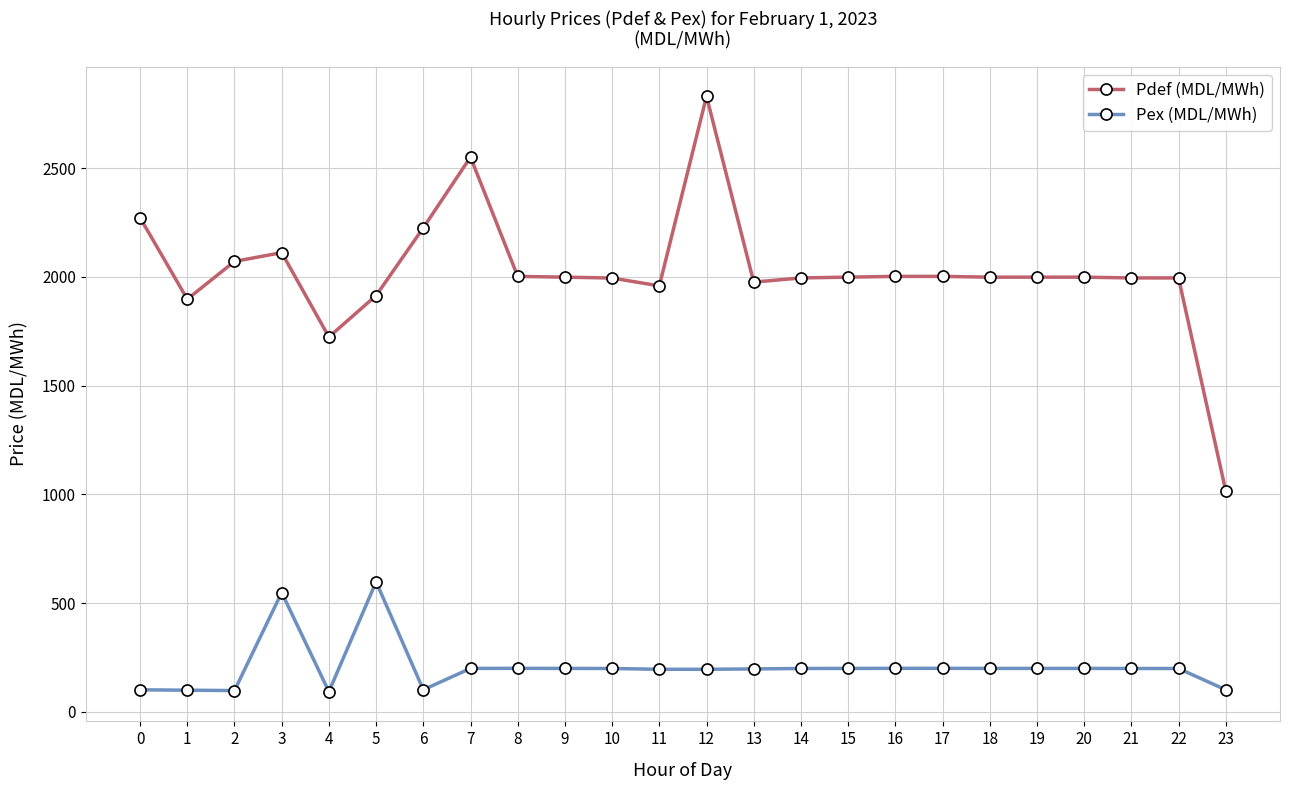

How many data points does each series have?

24